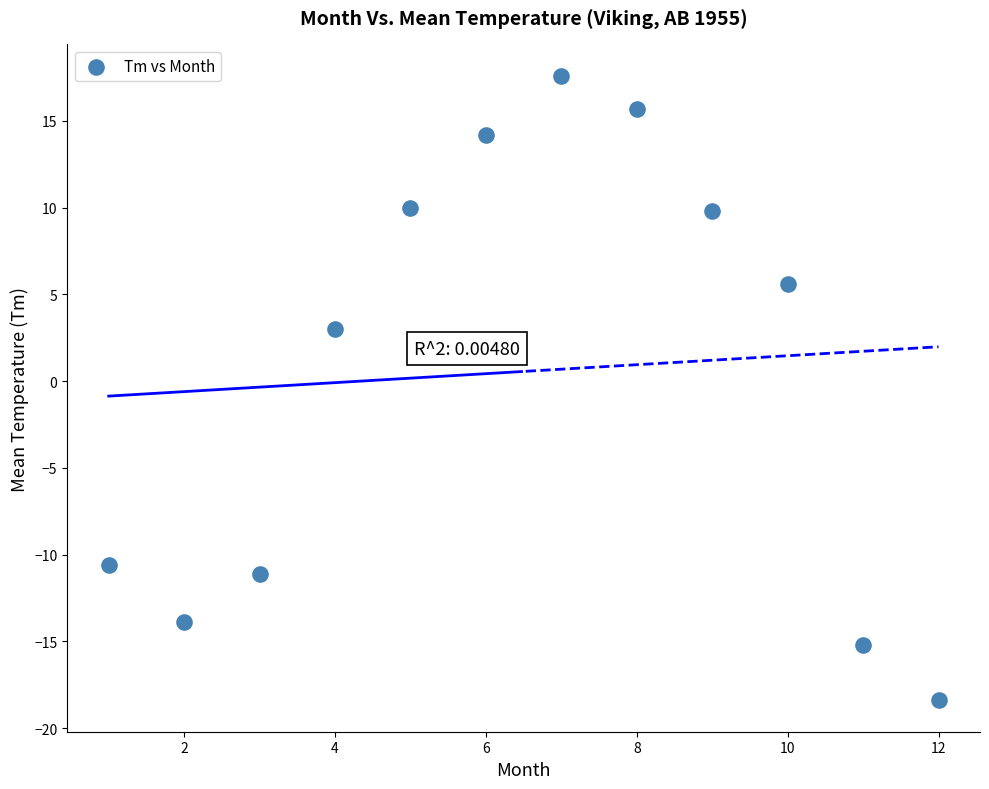

What is the range of Y values (max minus min)?

36.0